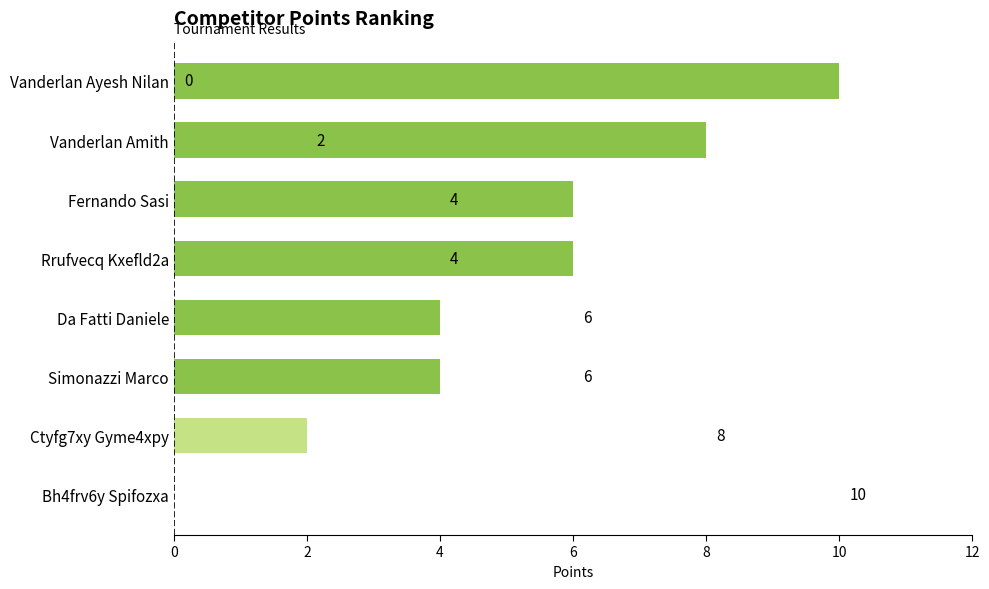

What is the average value?

5